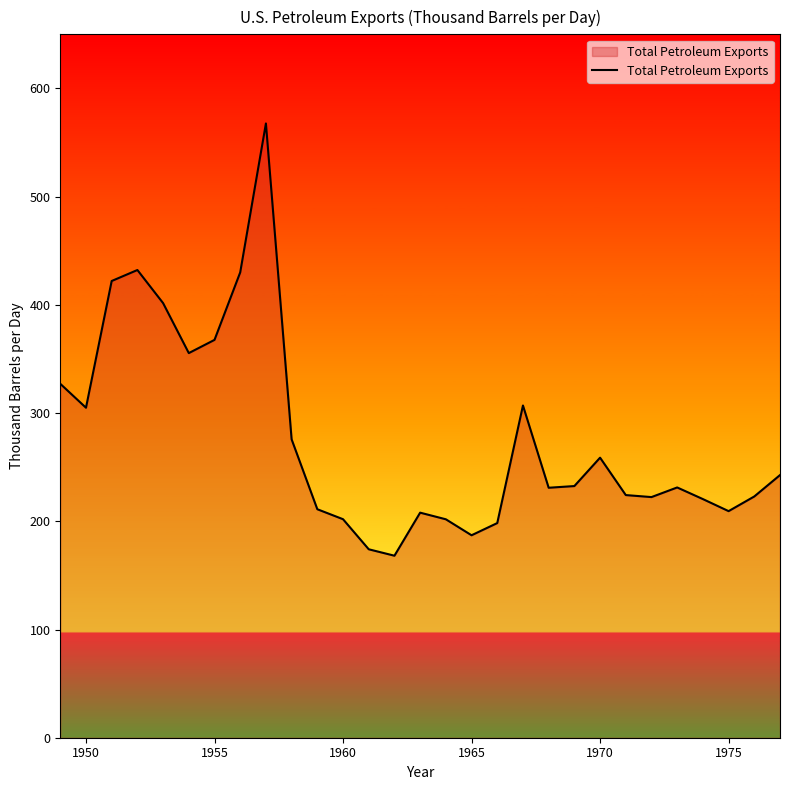

What is the difference between the maximum and minimum values?

399.4